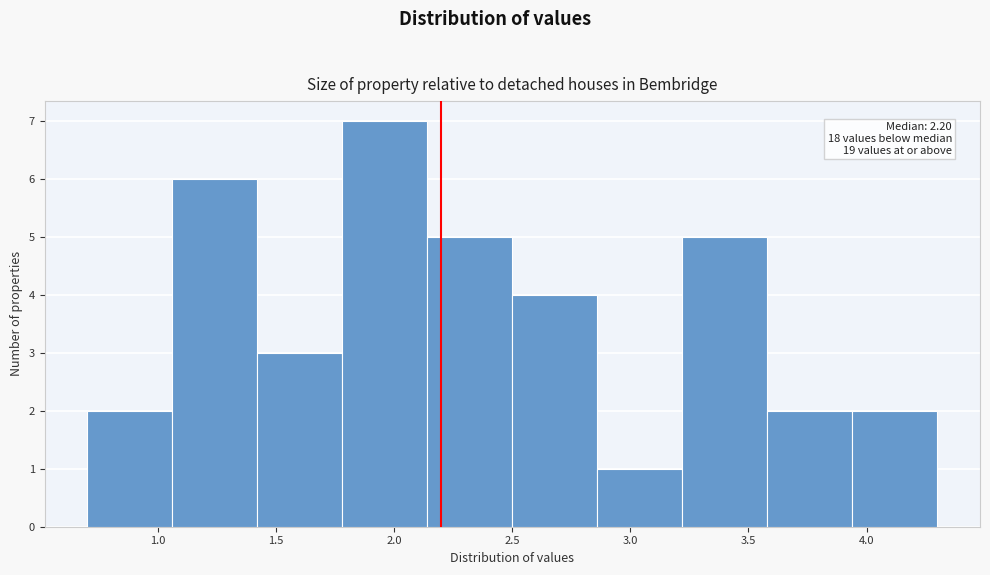

Which range on the x-axis has the tallest bar?

1.78 to 2.14